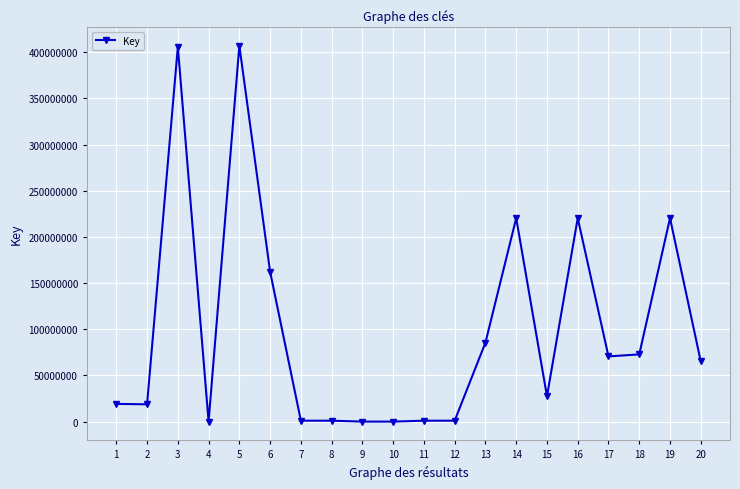

At which category does the data reach its first local peak?

3